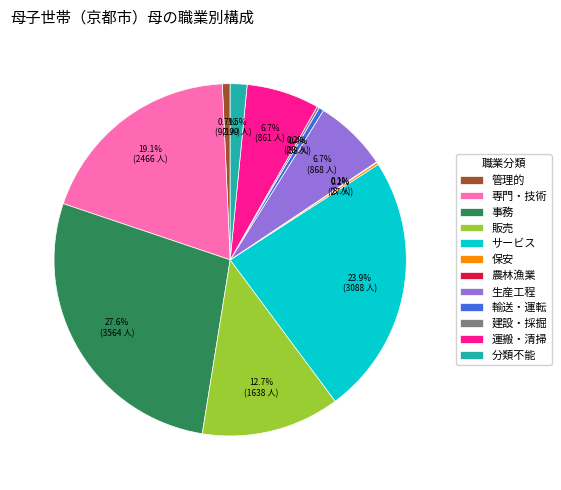

Is there a majority slice in this chart?

No